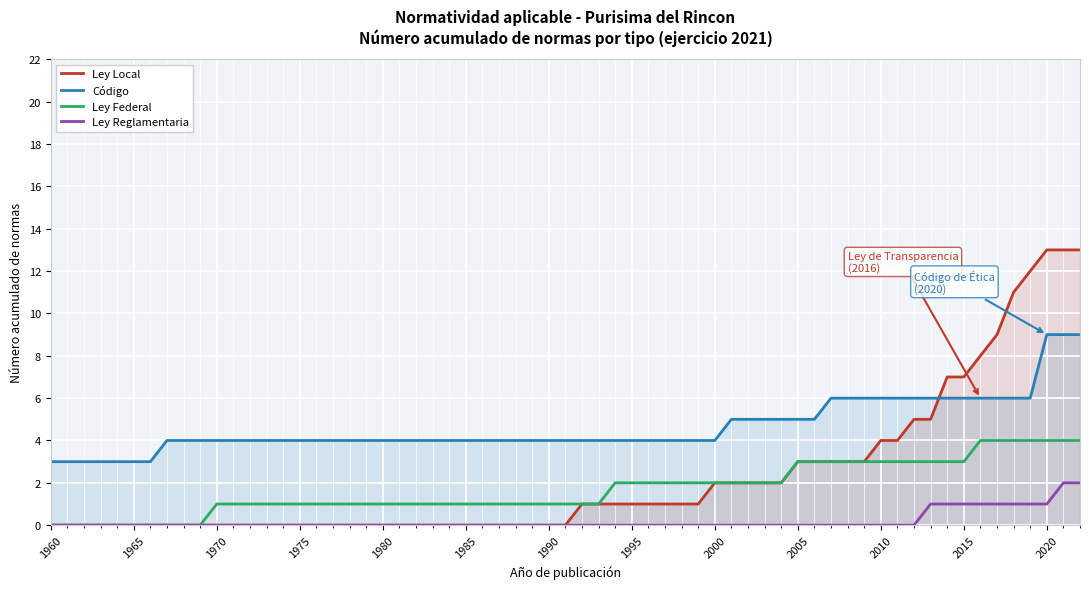

How many lines are shown in the chart?

4